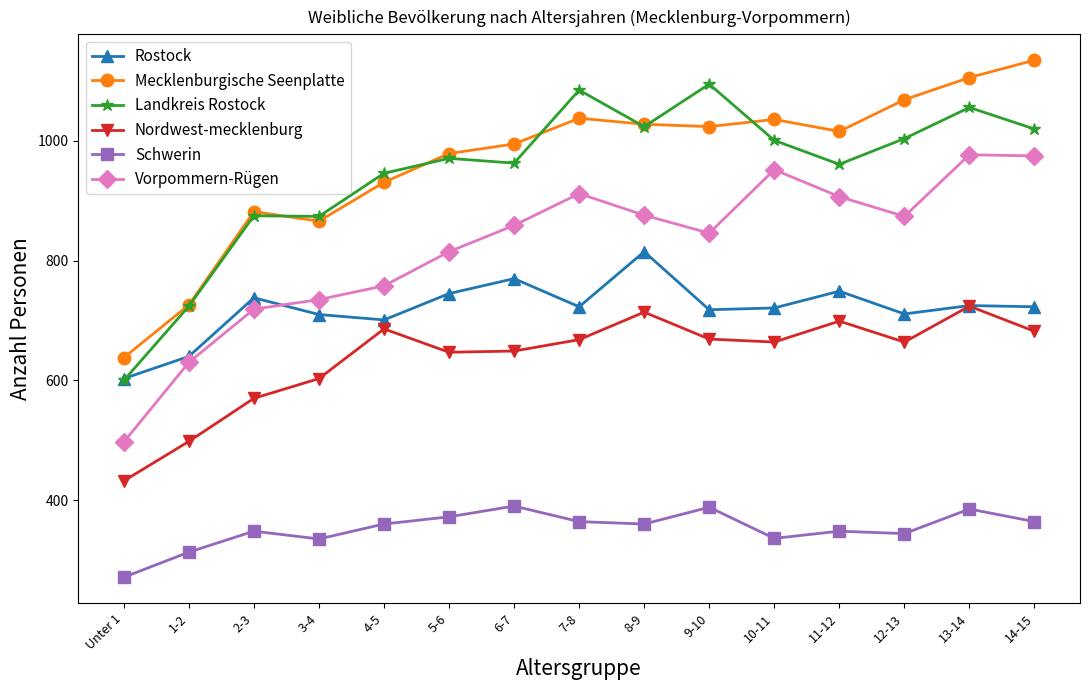

What is the maximum value shown in the chart?

1135